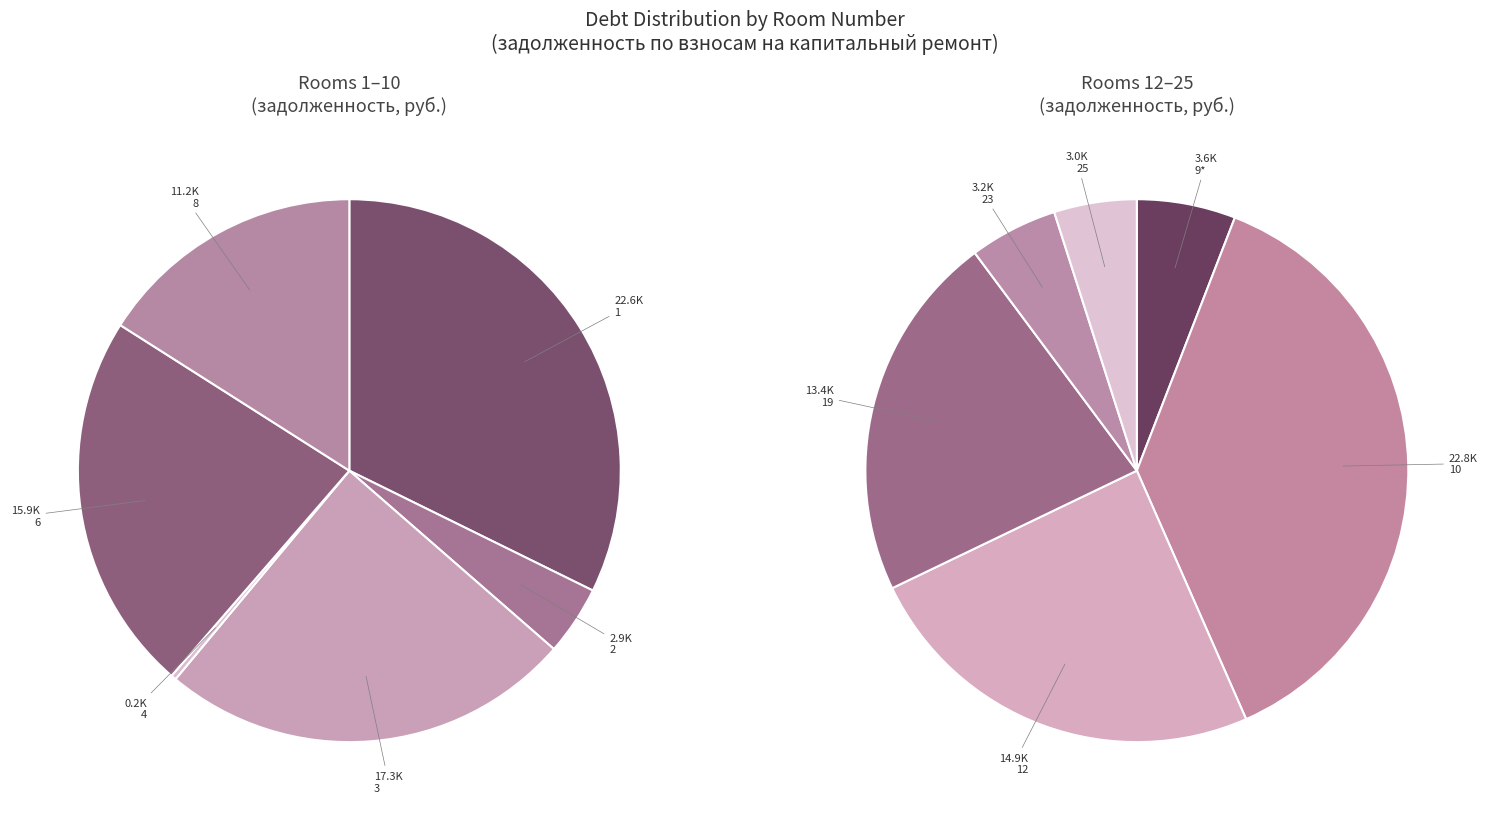

How many segments does this pie chart have?

12